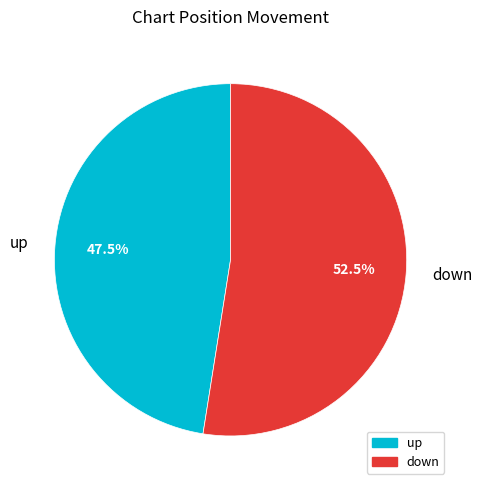

To the nearest percent, what is the combined percentage of down and up?

100%